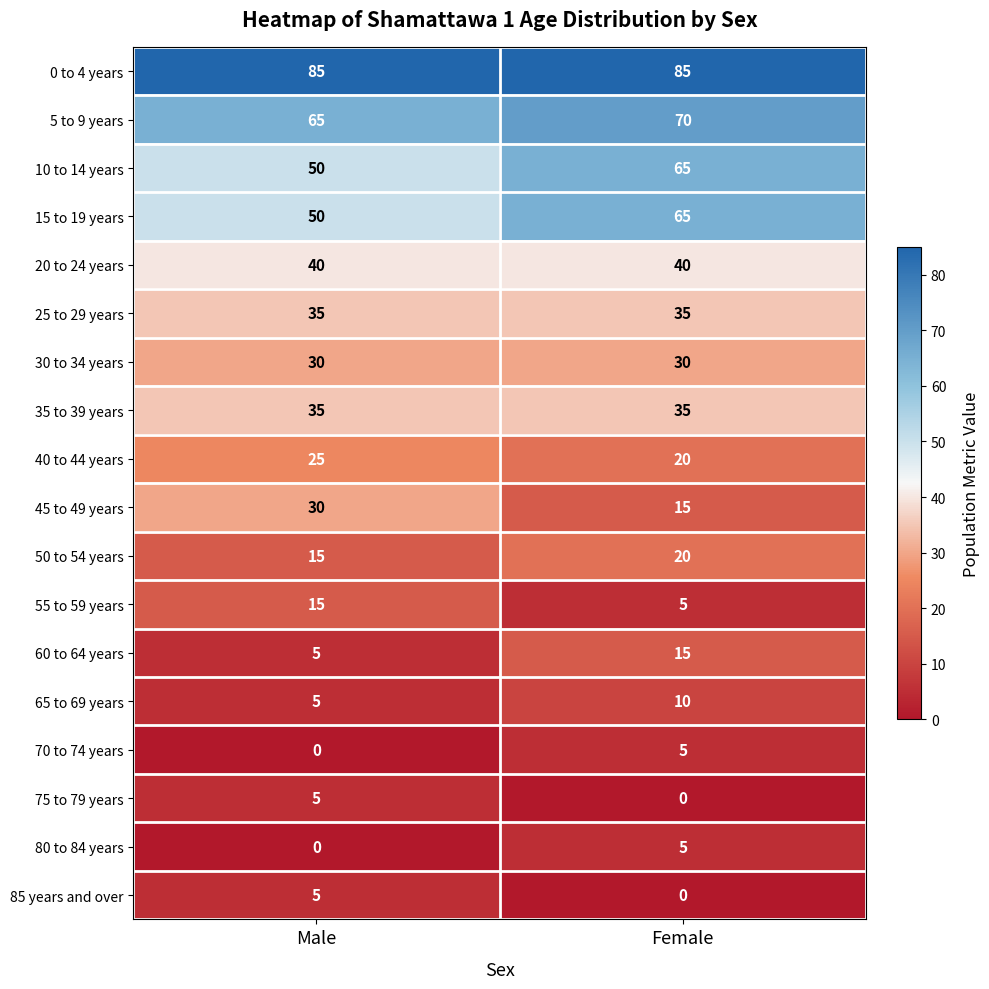

Where is 60 to 64 years nearest to the value 10?

Male